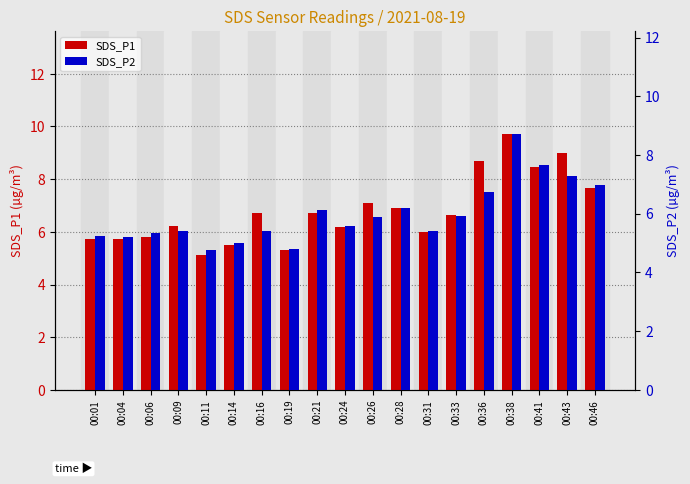

Is the value of SDS_P1 at 00:33 greater than the value of SDS_P2 at 00:46?

No